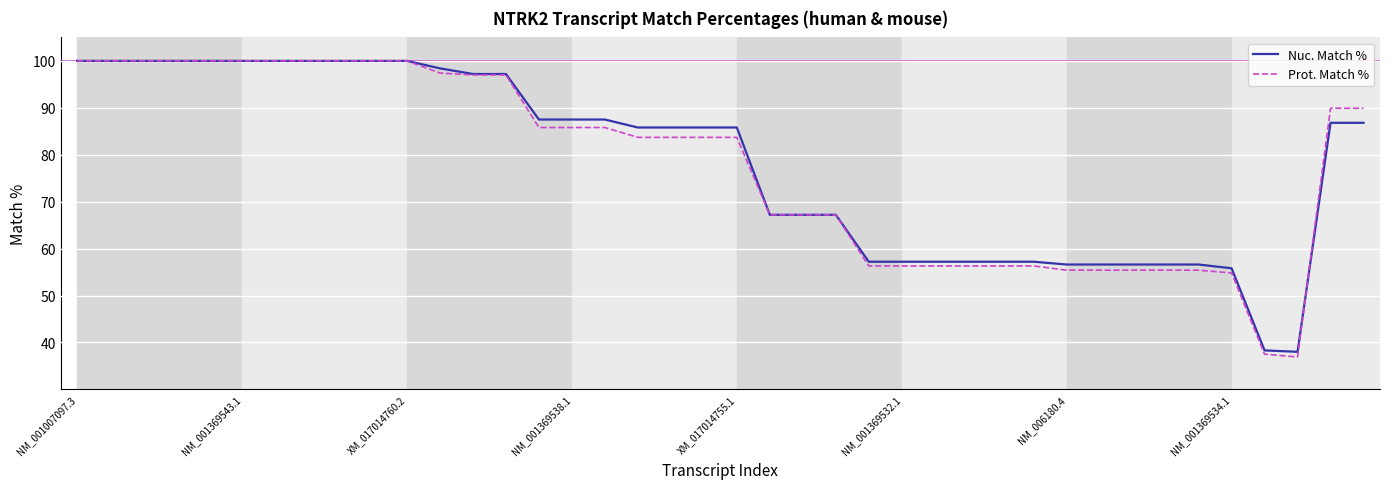

Which series has the largest range (max minus min)?

Prot. Match %